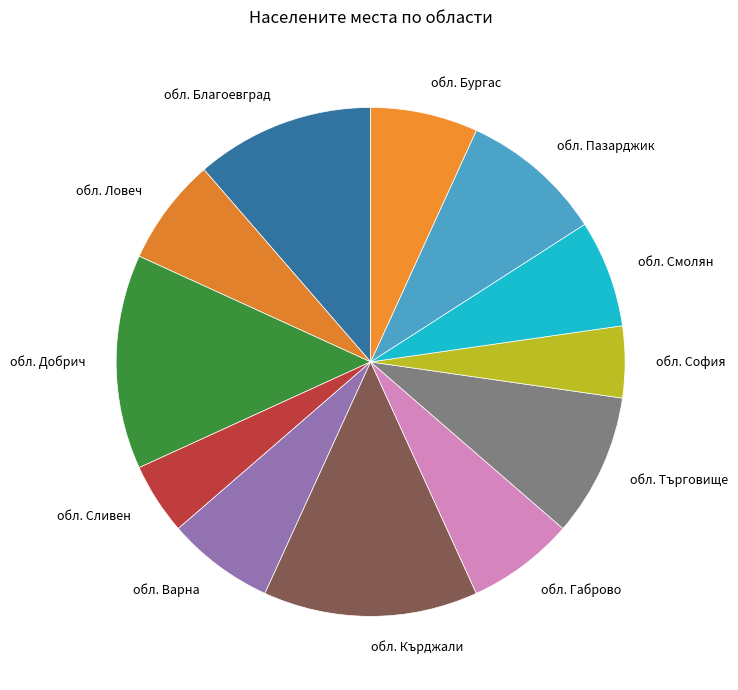

What is the ratio of the value at обл. Търговище to the value at обл. Бургас?

1.3